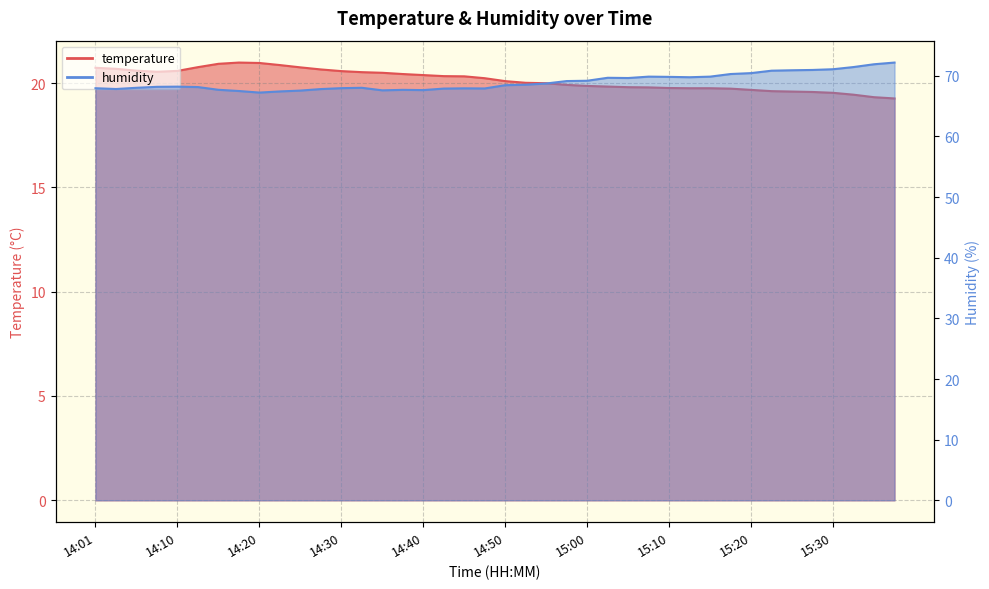

In humidity, how many points are higher than both neighbors (excluding endpoints)?

6